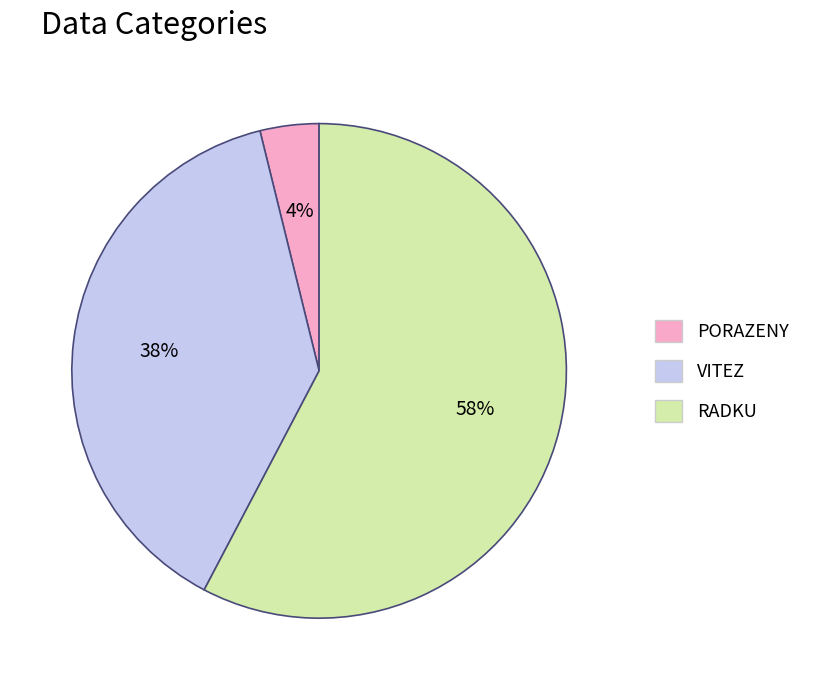

To the nearest percent, what is the combined percentage of PORAZENY and VITEZ?

42%